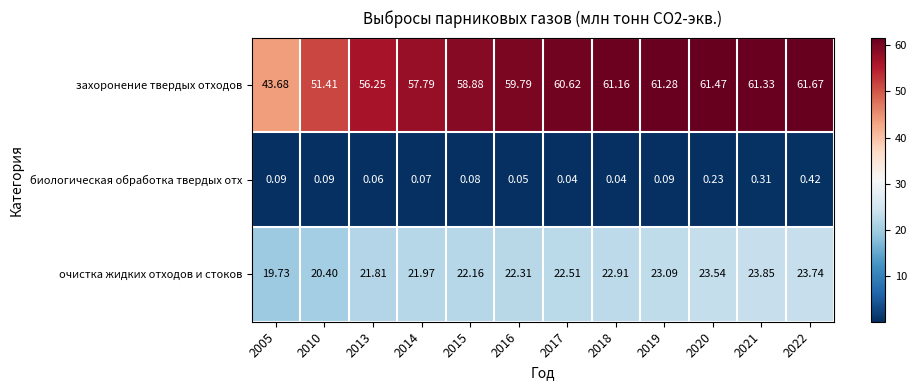

Which series has the widest spread of values?

захоронение твердых отходов